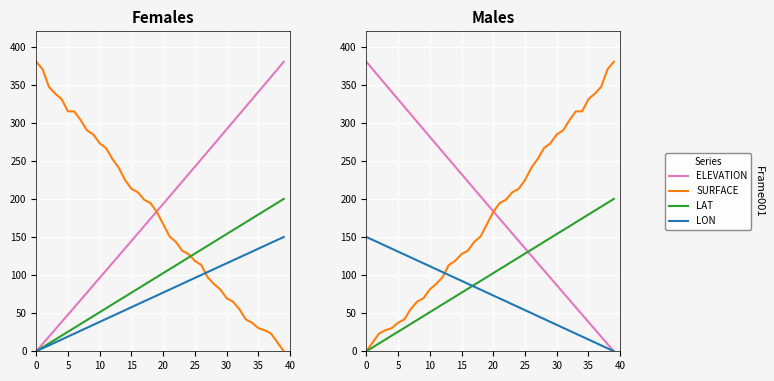

What value does the SURFACE series have at 9?

69.6